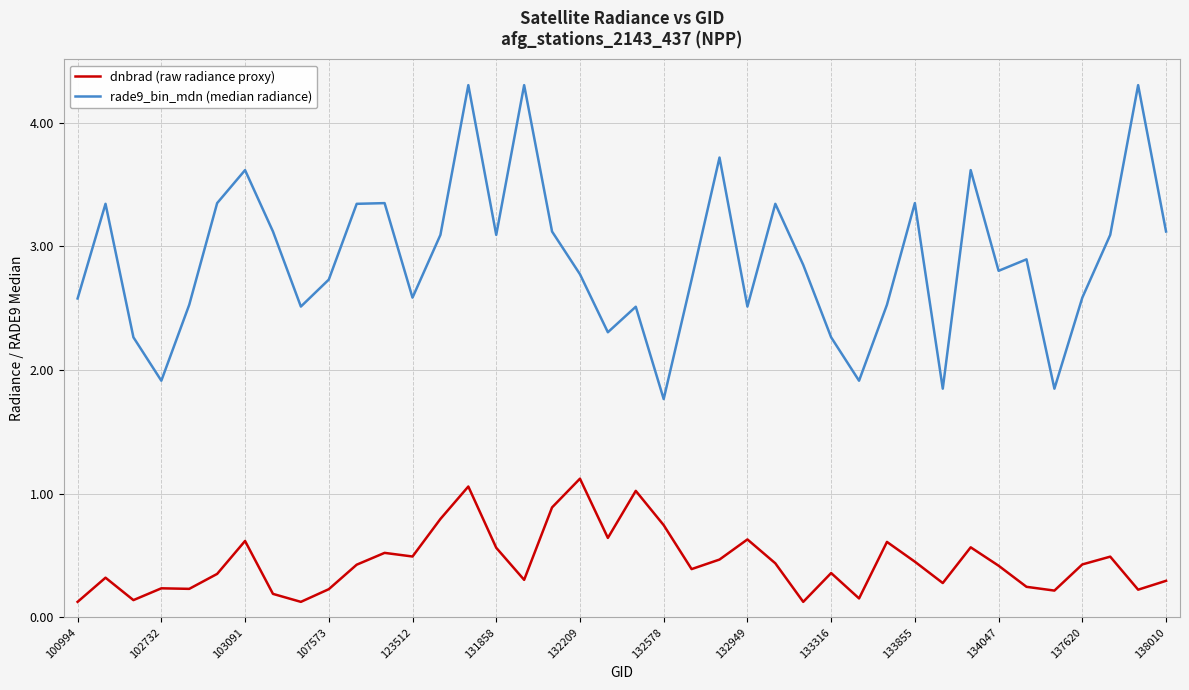

Which series has the widest spread of values?

rade9_bin_mdn (median radiance)